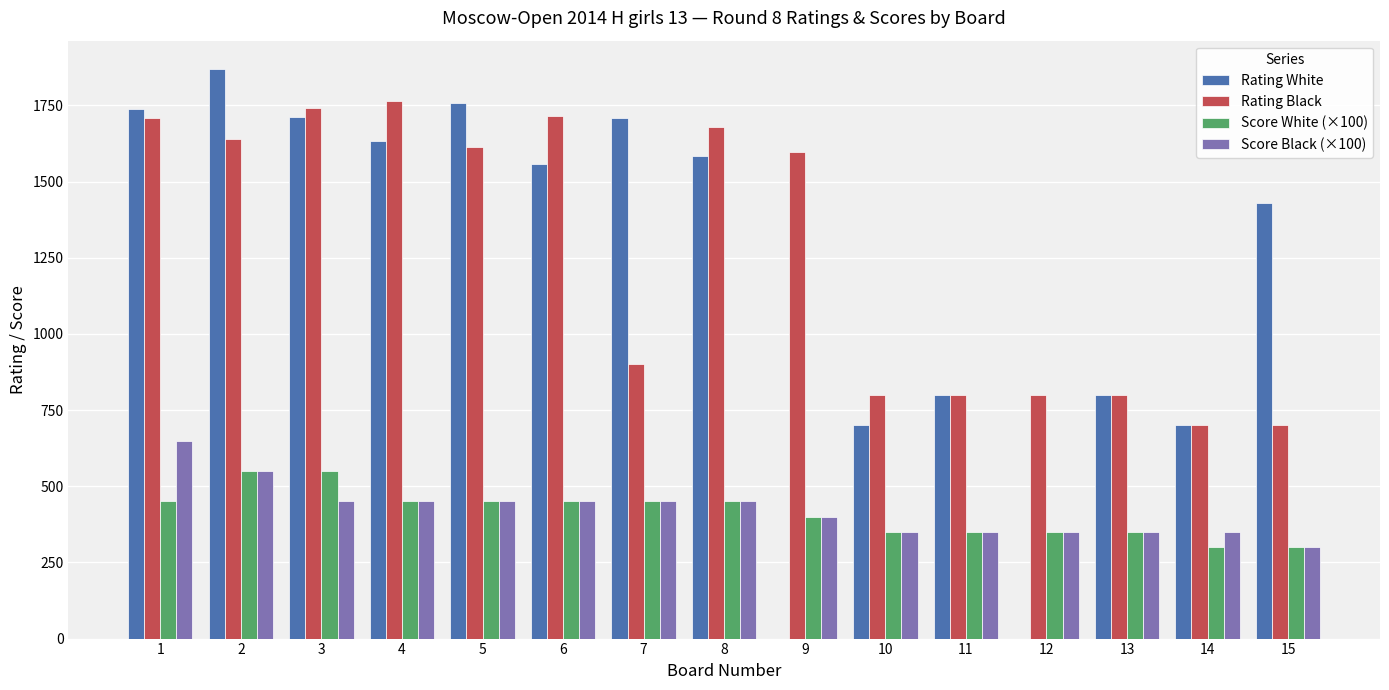

Is the value of Rating White at 9 greater than the value of Rating Black at 4?

No